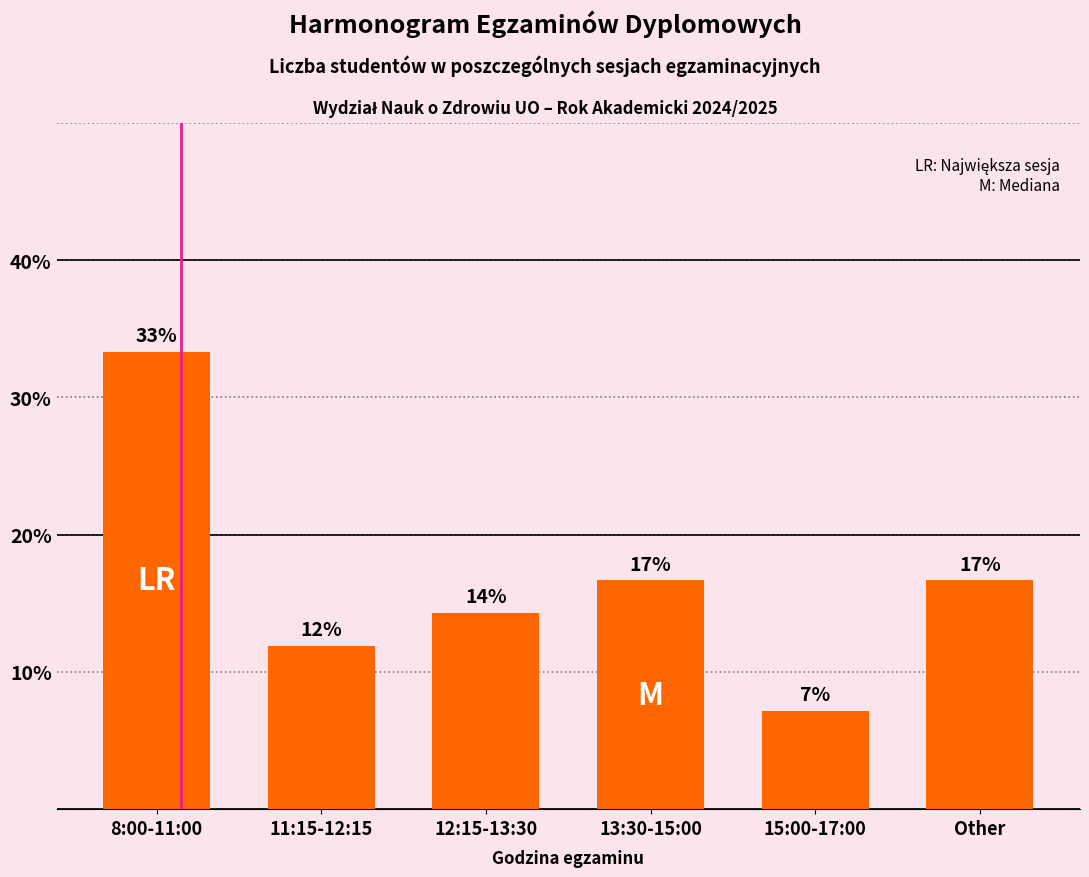

What value does the data have at 11:15-12:15?

11.9